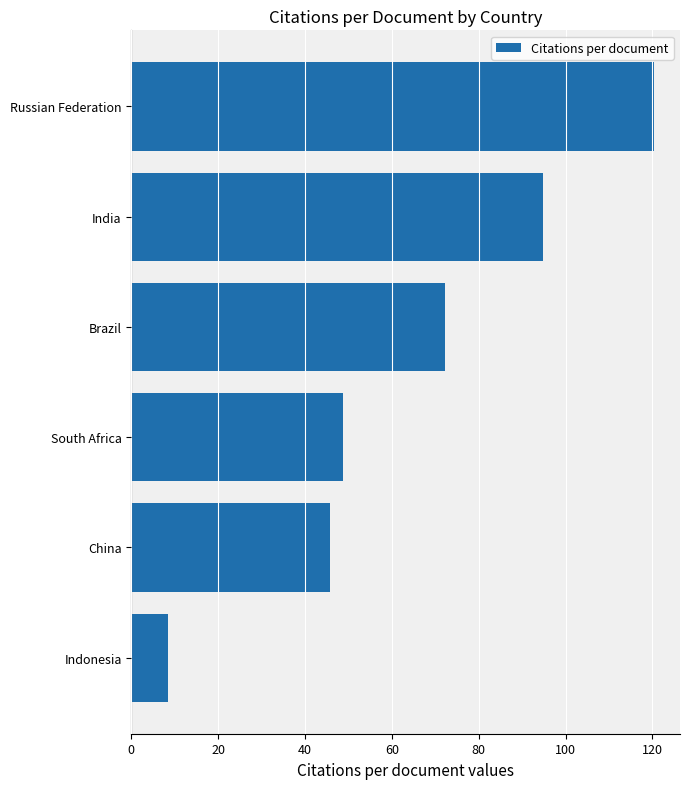

Reading bottom to top, list all the values displayed in this chart.

8.5	45.8	48.8	72.2	94.8	120.3